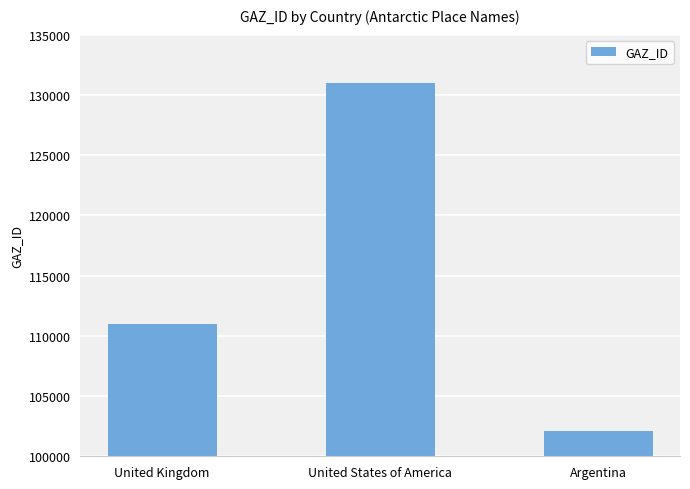

The value at United States of America is 130971. True or false?

True